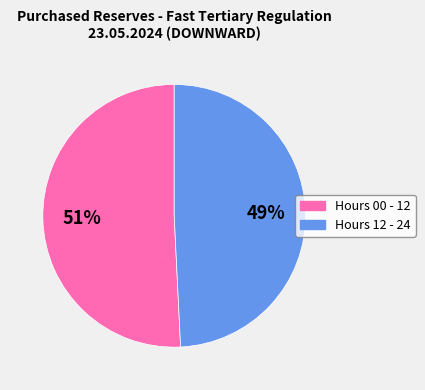

To the nearest percent, what is the average slice percentage?

50%